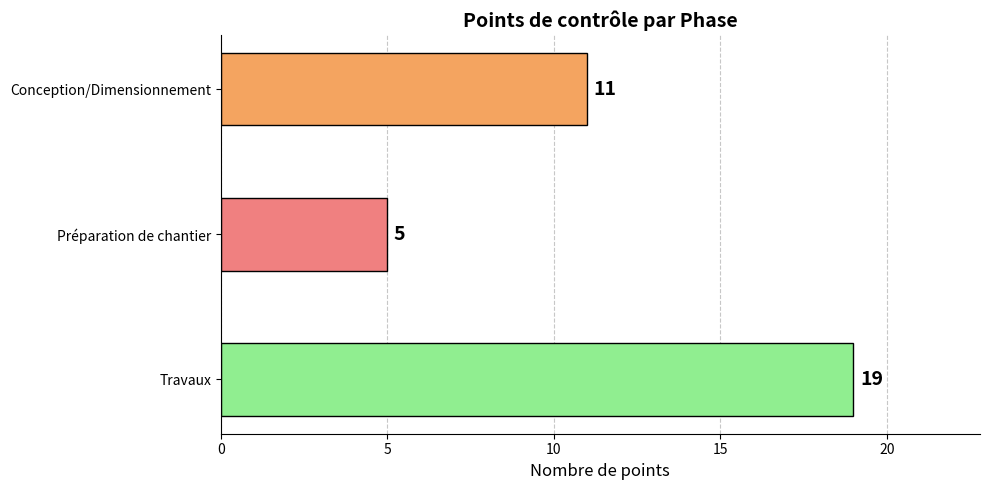

What is the approximate value at Préparation de chantier, to the nearest 5?

5